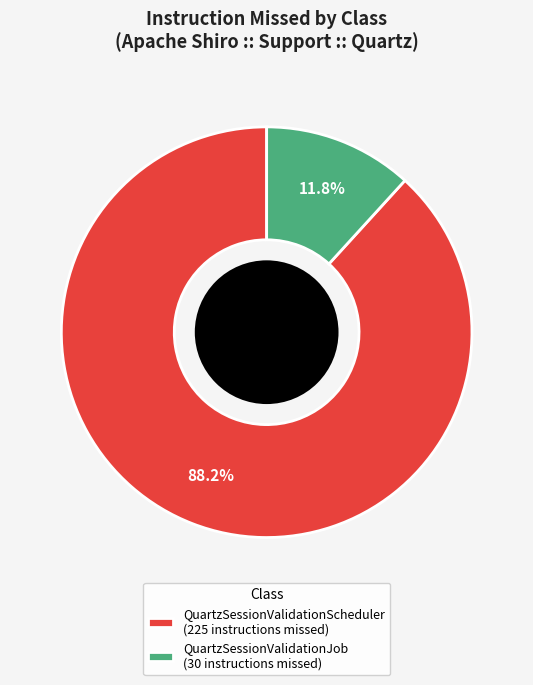

To the nearest percent, what is the difference between the largest and smallest slice percentages?

76%